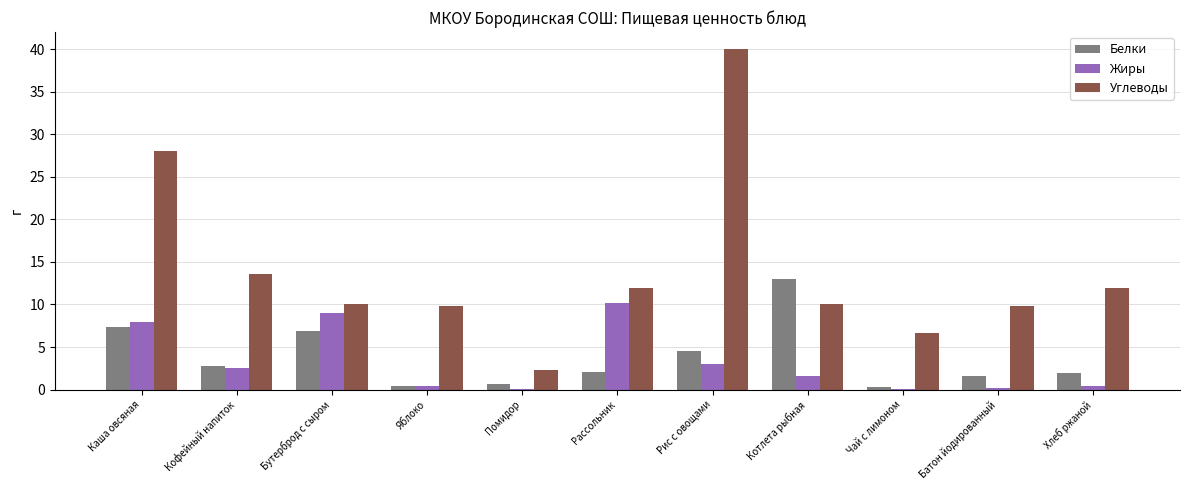

Where is Углеводы nearest to the value 21?

Каша овсяная